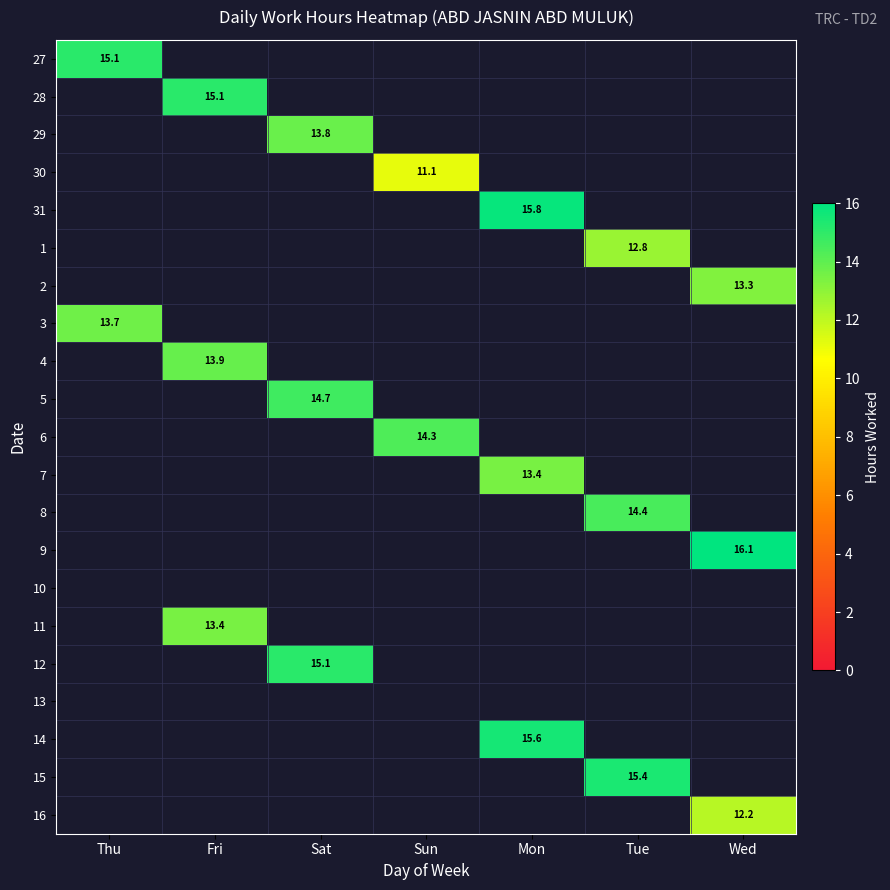

True or false: 11 has a value of 23.5 at Fri.

False